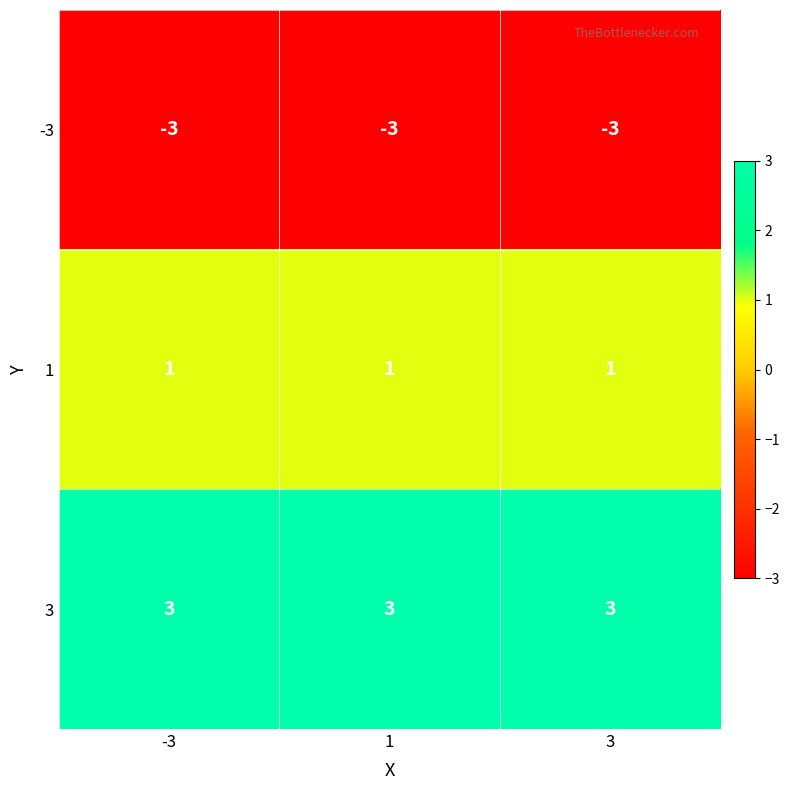

Rank the series at 3 from lowest to highest value.

-3, 1, 3